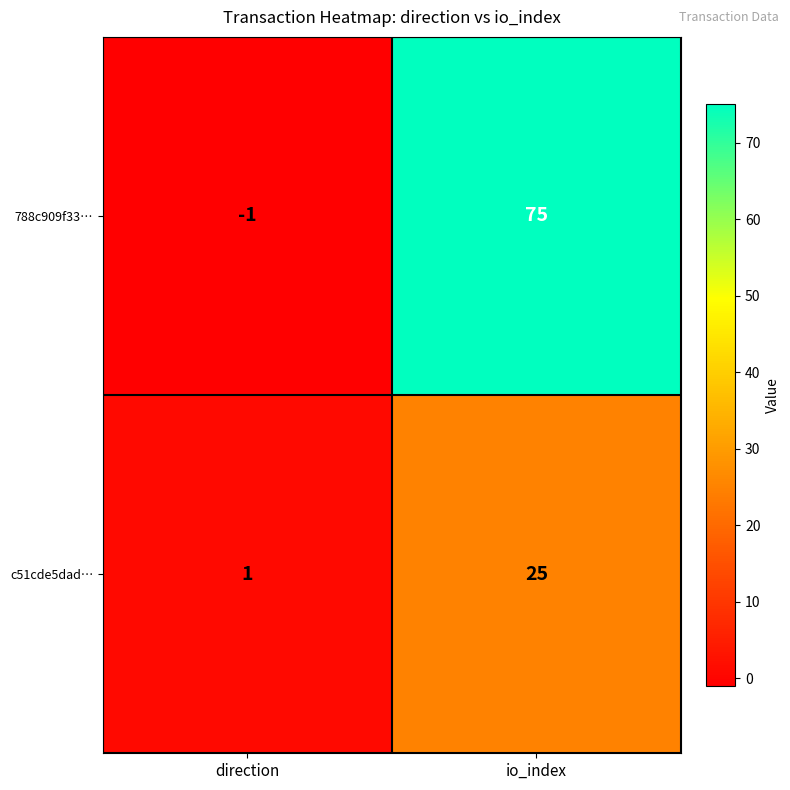

Is it true that c51cde5dad… equals 7 at io_index?

False